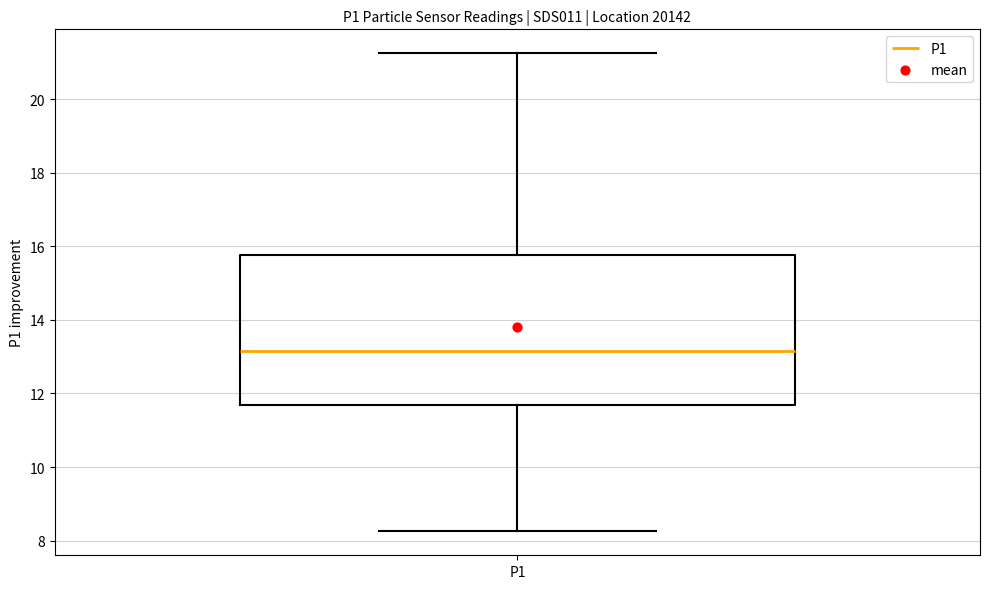

Where does the lower whisker of the box for P1 end on the y-axis? The values are not printed on the chart, so give them approximately, as read against the axis.

8.2